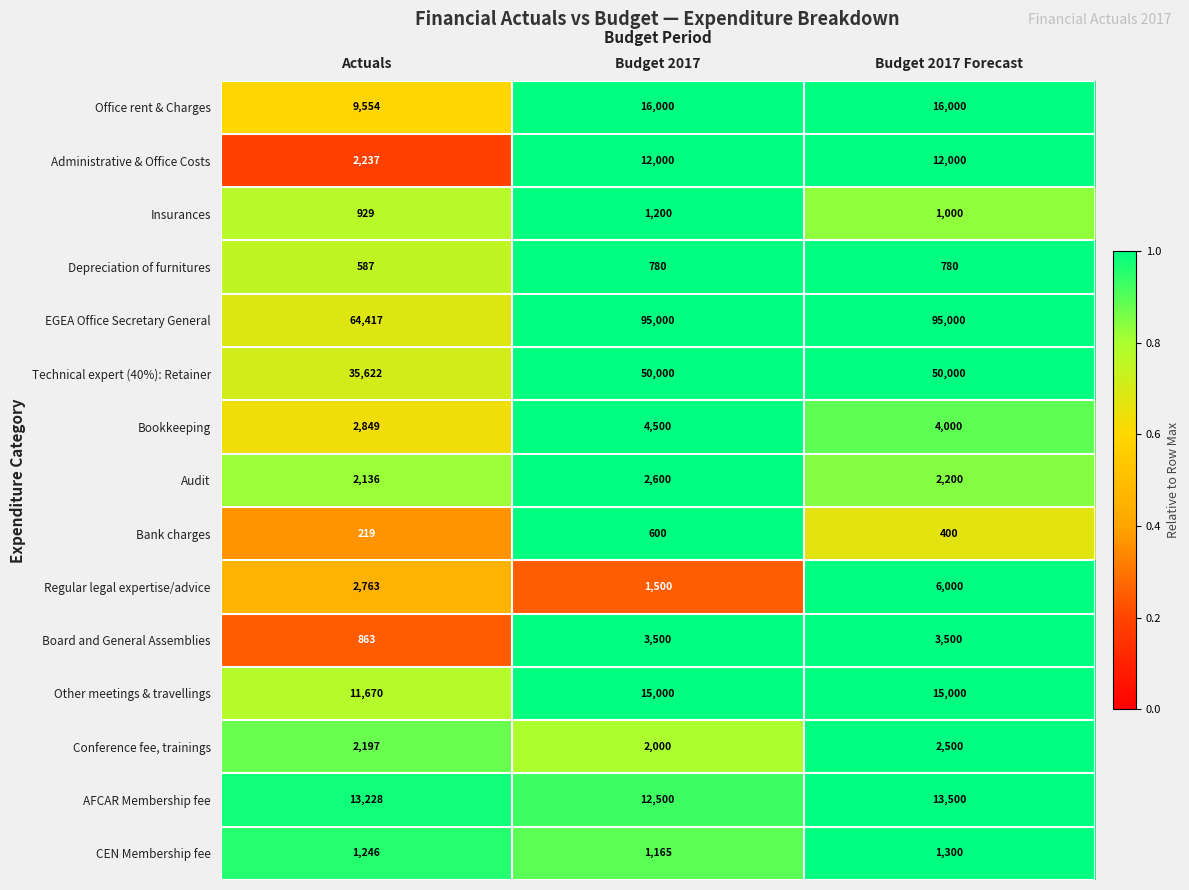

True or false: Audit has a value of 3143 at Budget 2017 Forecast.

False